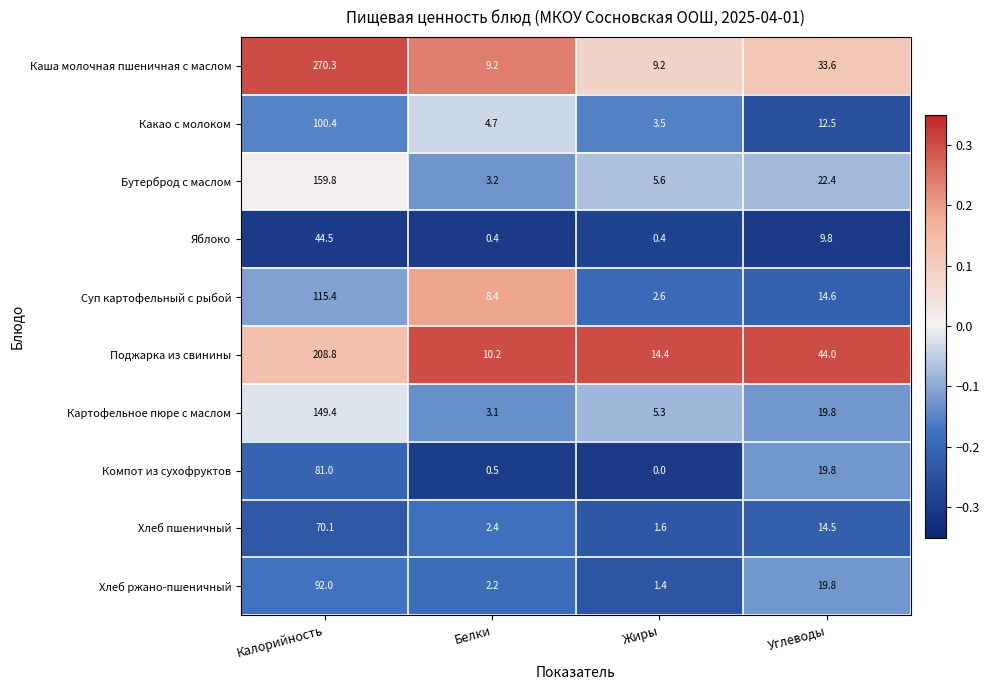

At which label does Каша молочная пшеничная с маслом first exceed 33?

Калорийность